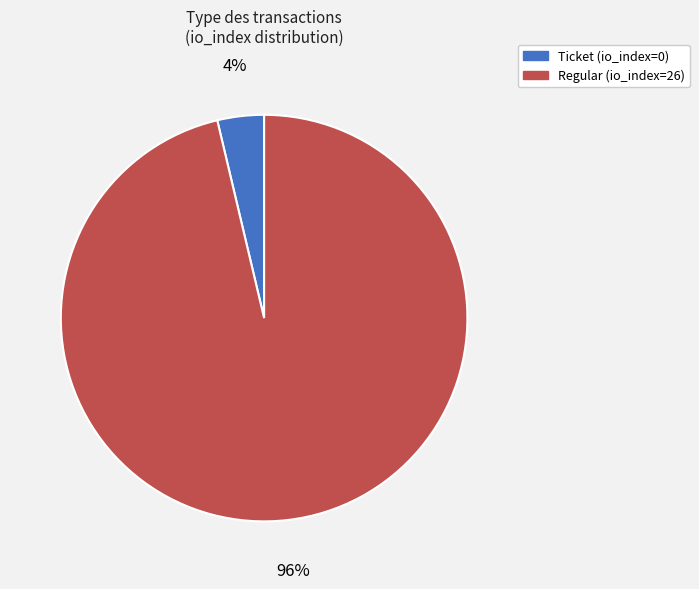

What is the majority slice?

Regular (io_index=26)